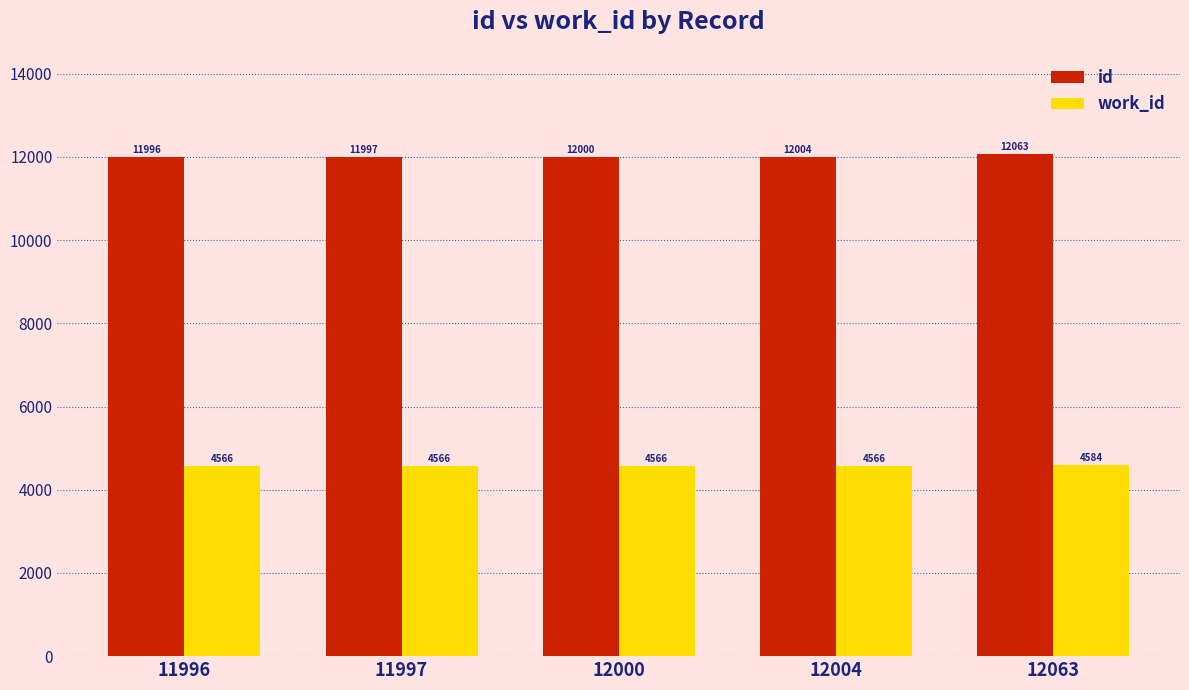

At how many categories does at least one series exceed 4870?

5